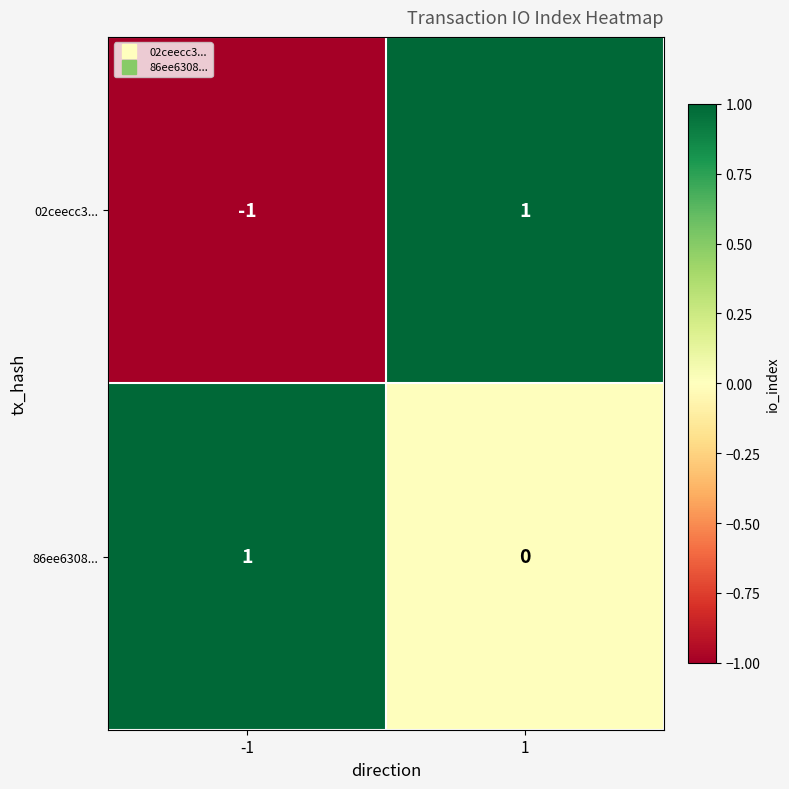

Which series changed the most between -1 and 1?

02ceecc3...